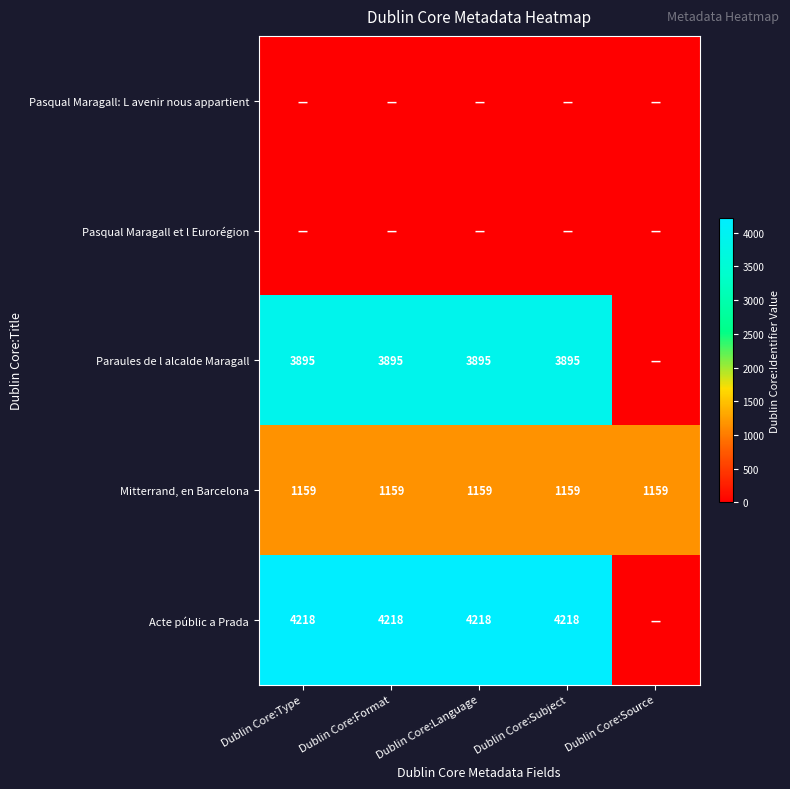

Is it true that Mitterrand, en Barcelona equals 529 at Dublin Core:Format?

False